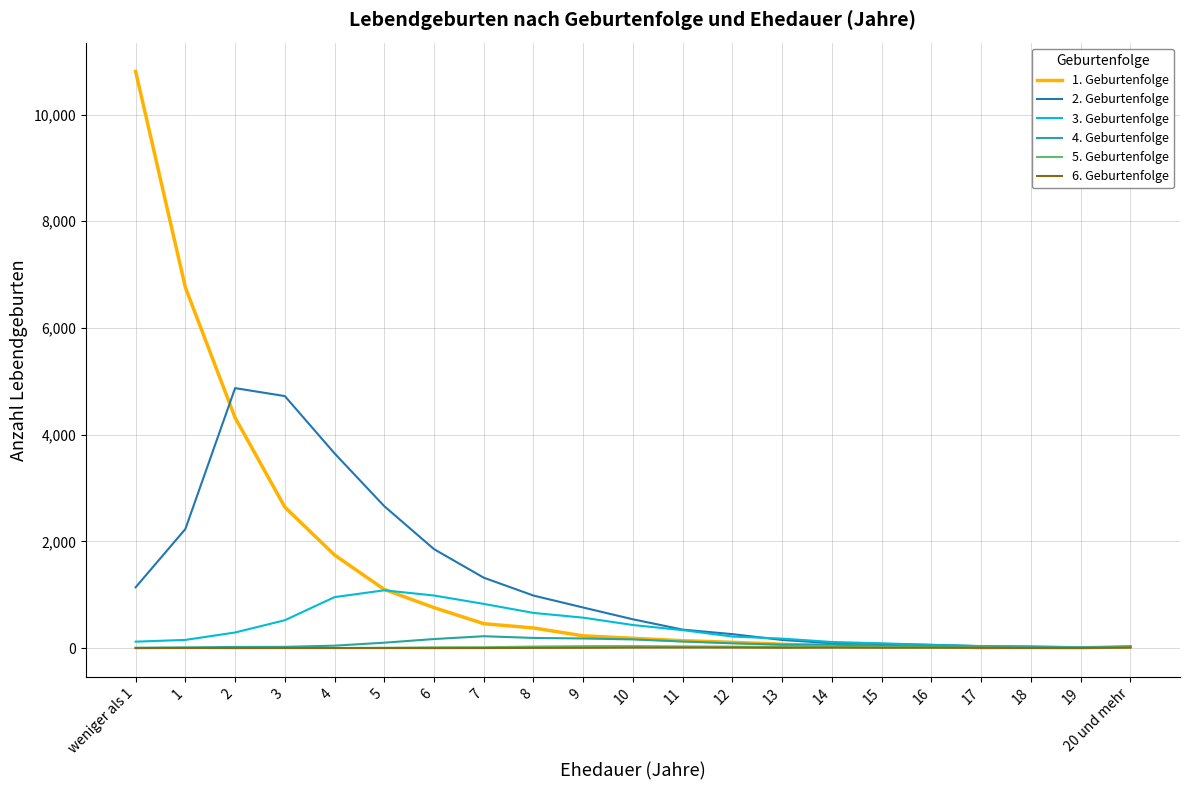

Which series has the largest range (max minus min)?

1. Geburtenfolge